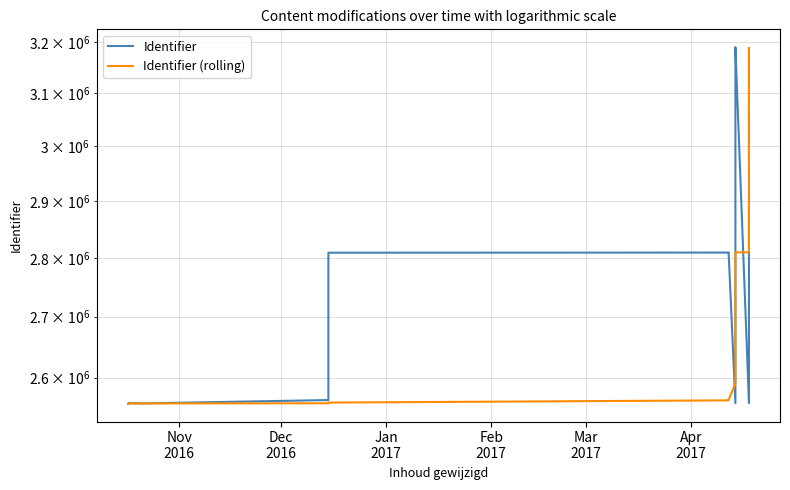

What is the value of the Identifier point at the 17th from the left?

3187302